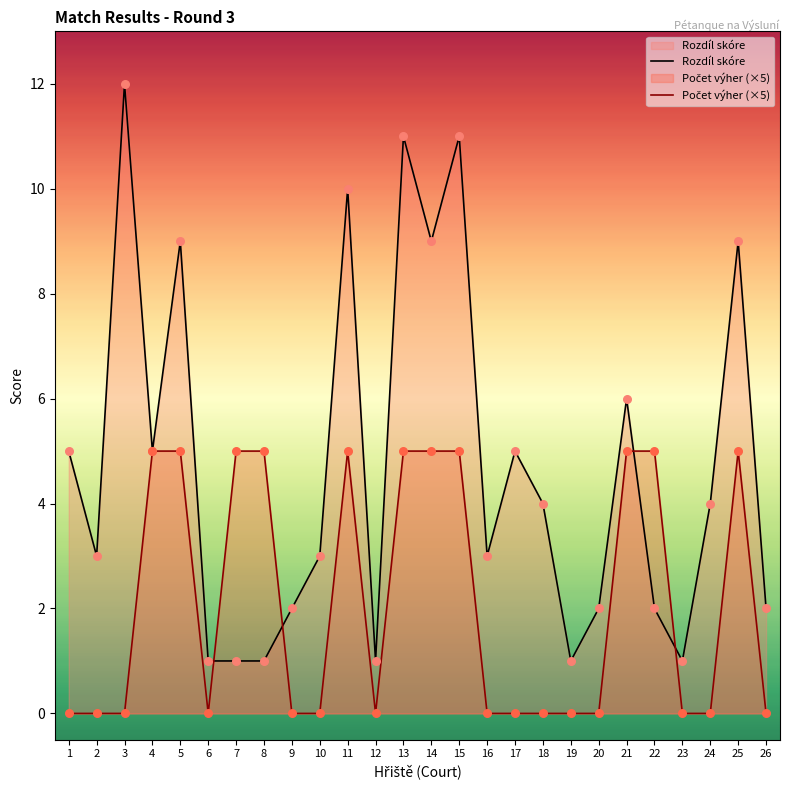

At how many categories does at least one series exceed 10?

3